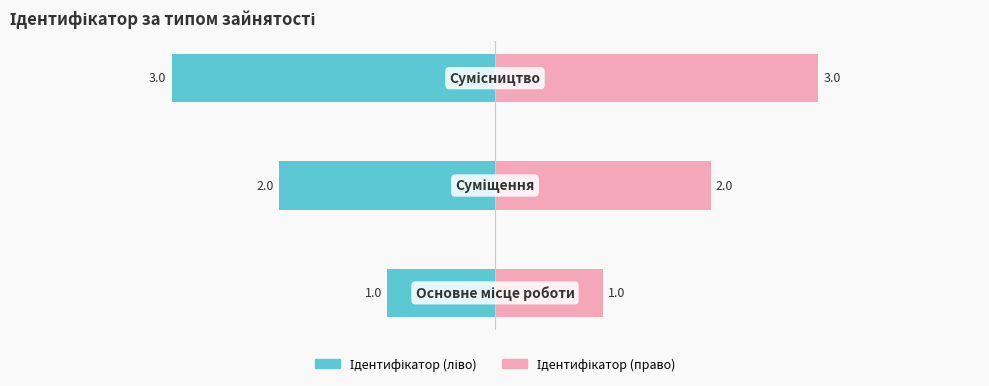

What is the difference between the maximum and minimum values in the Ідентифікатор (право) series?

2